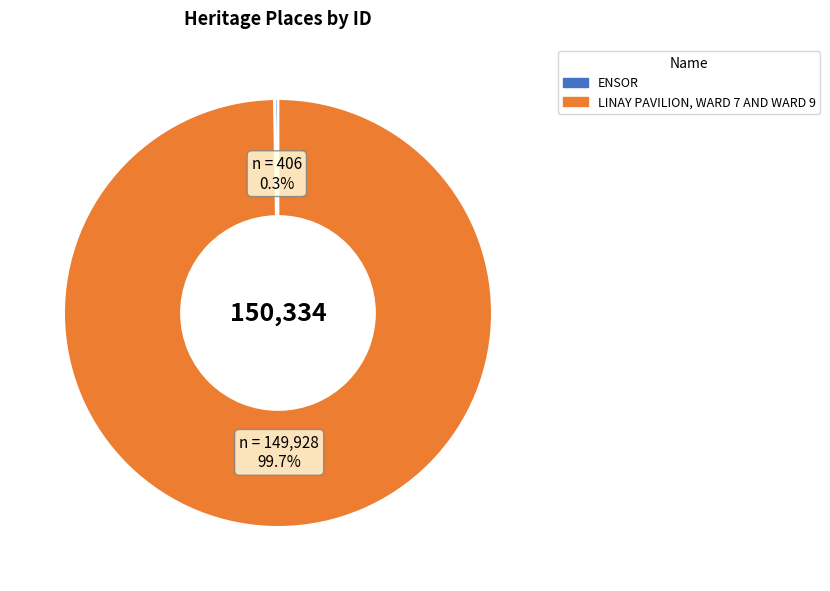

Which slice is the largest?

LINAY PAVILION, WARD 7 AND WARD 9